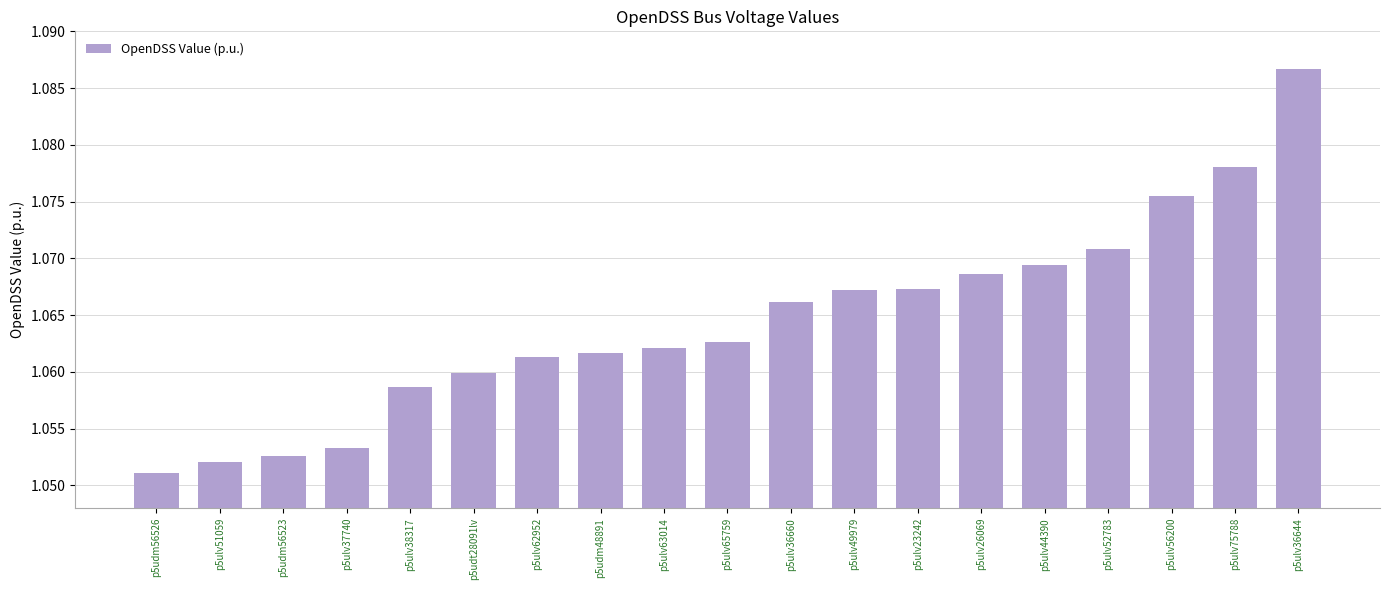

The value at p5ulv38317 is 1.7. True or false?

False